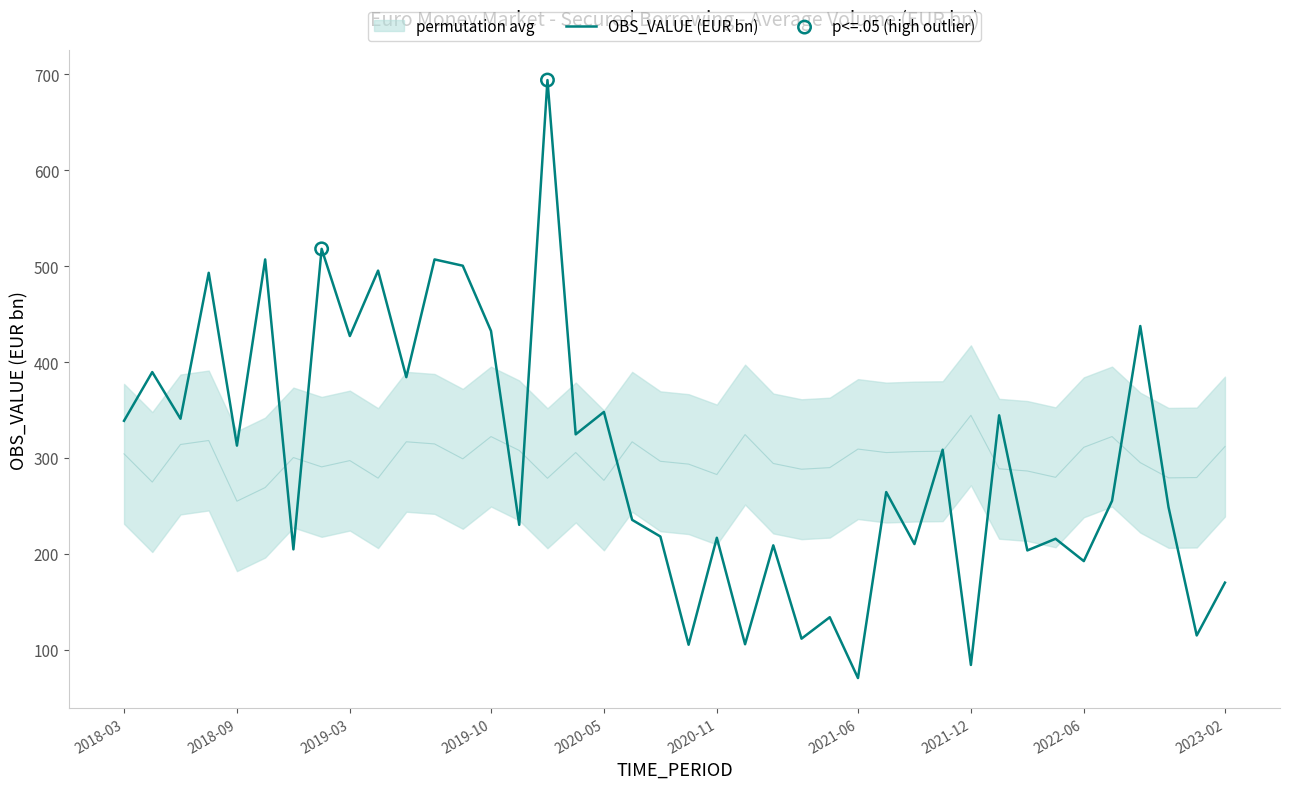

What is the maximum value for OBS_VALUE (EUR bn)?

693.8